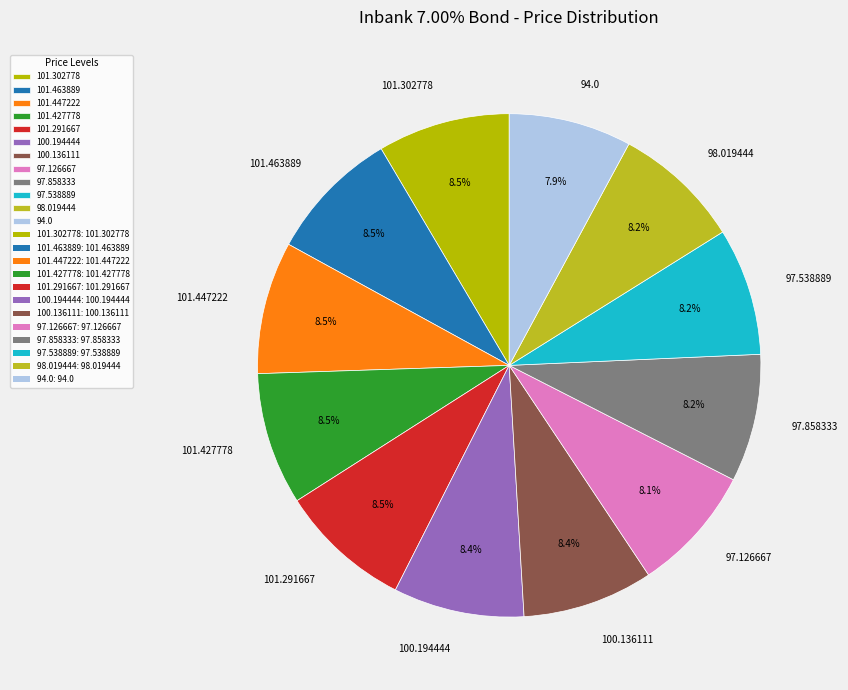

Is there a majority slice in this chart?

No